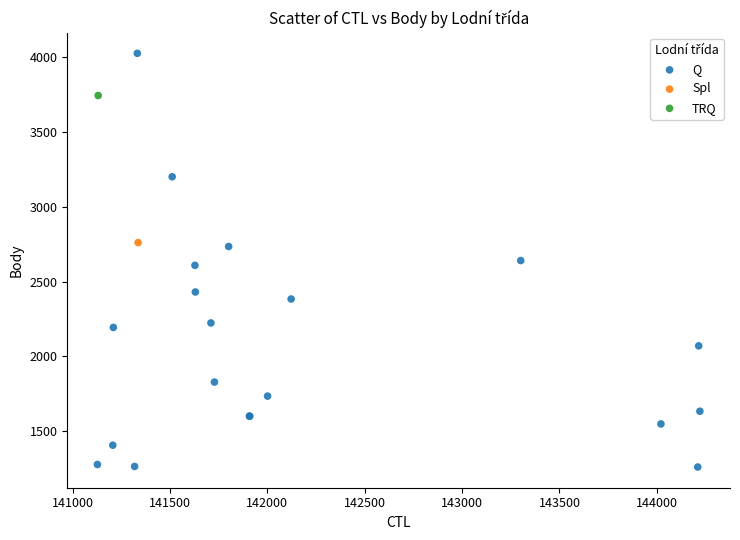

What are all the series names shown in the legend?

Q, Spl, TRQ